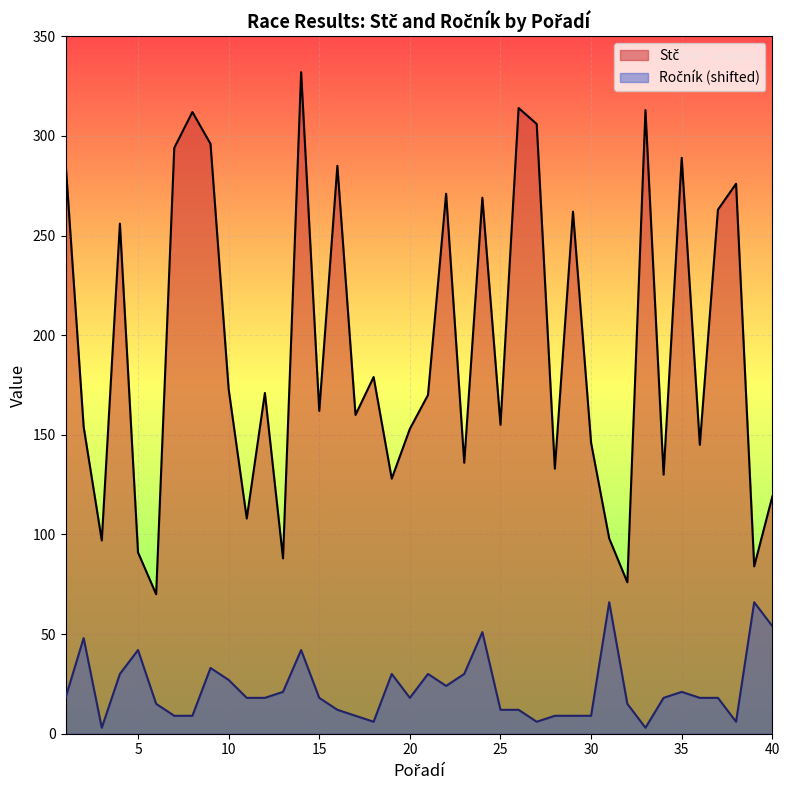

Reading right to left, what are all the values shown in this chart?

Stč: 40=119	39=84	38=276	37=263	36=145	35=289	34=130	33=313	32=76	31=98	30=146	29=262	28=133	27=306	26=314	25=155	24=269	23=136	22=271	21=170	20=153	19=128	18=179	17=160	16=285	15=162	14=332	13=88	12=171	11=108	10=173	9=296	8=312	7=294	6=70	5=91	4=256	3=97	2=154	1=287
Ročník: 40=54	39=66	38=6	37=18	36=18	35=21	34=18	33=3	32=15	31=66	30=9	29=9	28=9	27=6	26=12	25=12	24=51	23=30	22=24	21=30	20=18	19=30	18=6	17=9	16=12	15=18	14=42	13=21	12=18	11=18	10=27	9=33	8=9	7=9	6=15	5=42	4=30	3=3	2=48	1=18